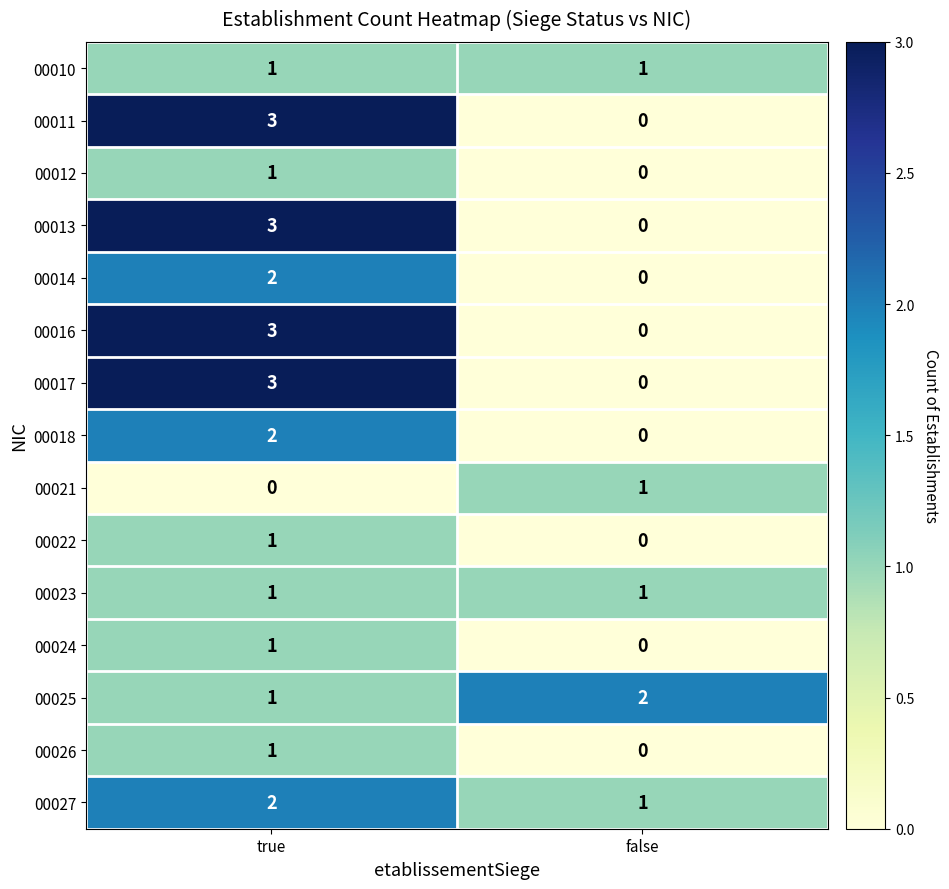

How many positive values does the 00018 series have?

1